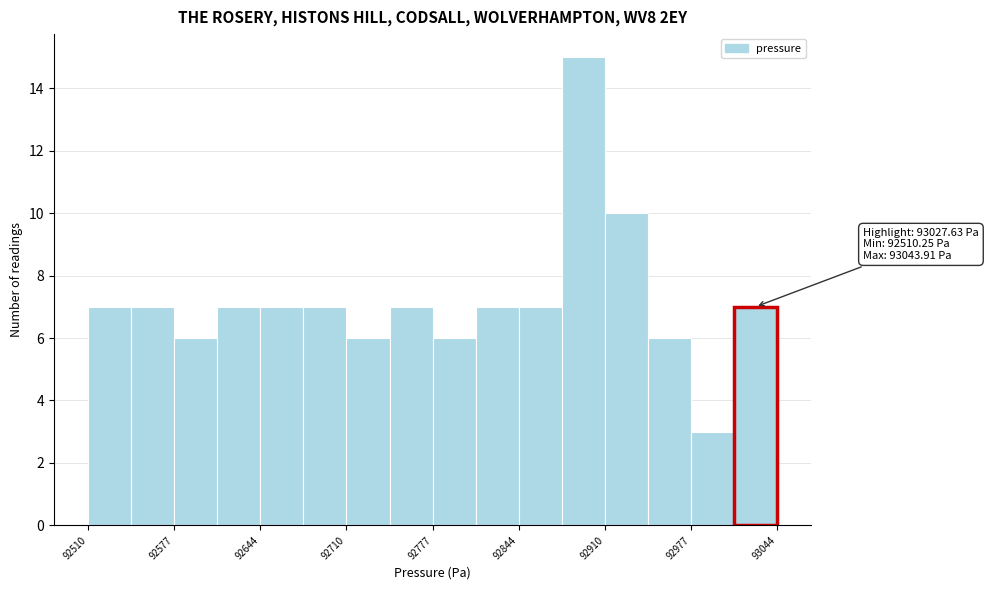

Around what value on the x-axis is the tallest bar? Give the approximate position of its centre, as read against the axis.

92890